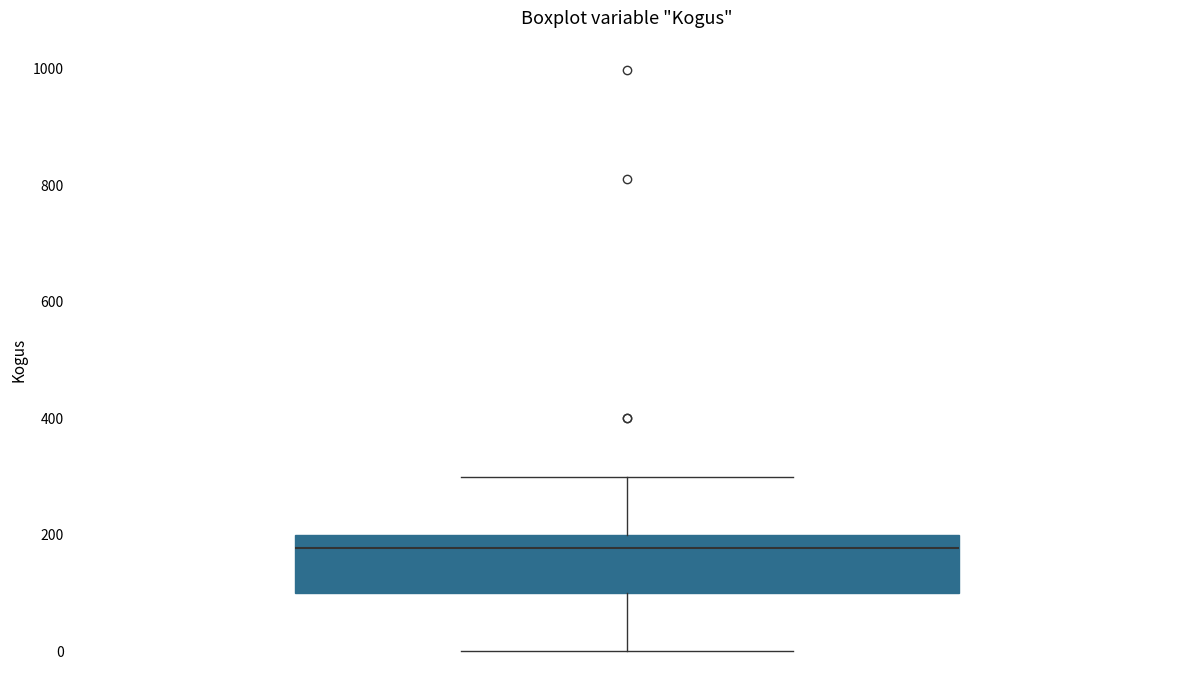

Read this box plot against the y-axis: the position of the median line, the range covered by the box, and the ends of both whiskers. The values are not printed on the chart, so give them approximately, as read against the axis.

median 180, box 100 to 200, whiskers 0 to 300